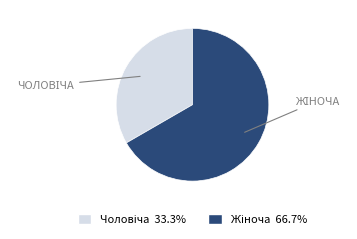

Does any single category account for the majority?

Yes